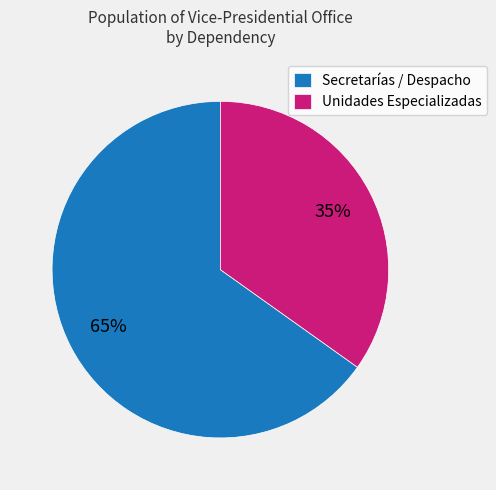

Count the number of slices in the pie.

2